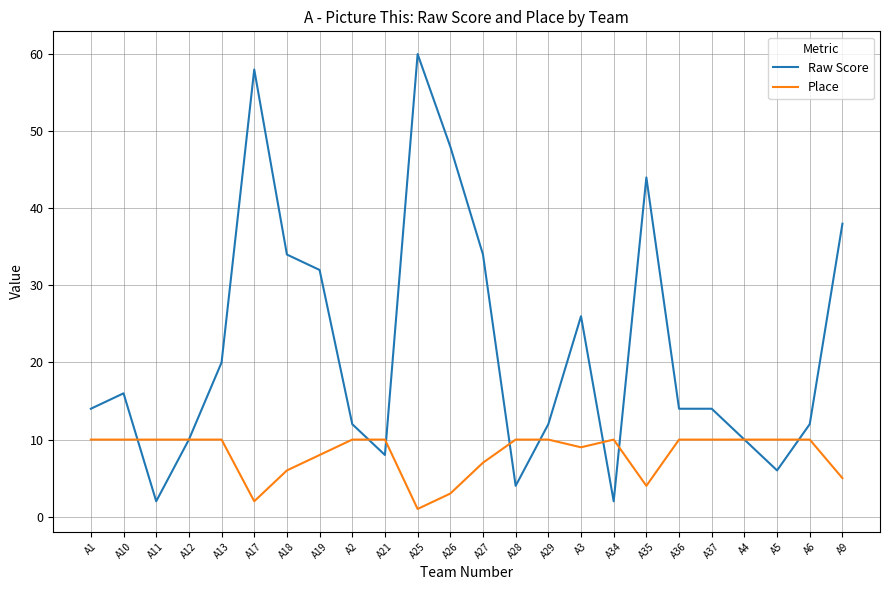

Read the Place value at A35.

4